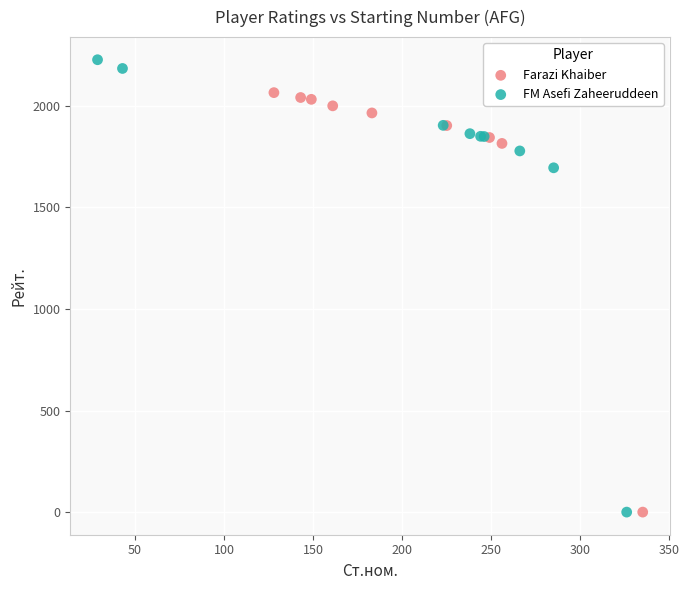

Which series contains the highest Y value?

FM Asefi Zaheeruddeen